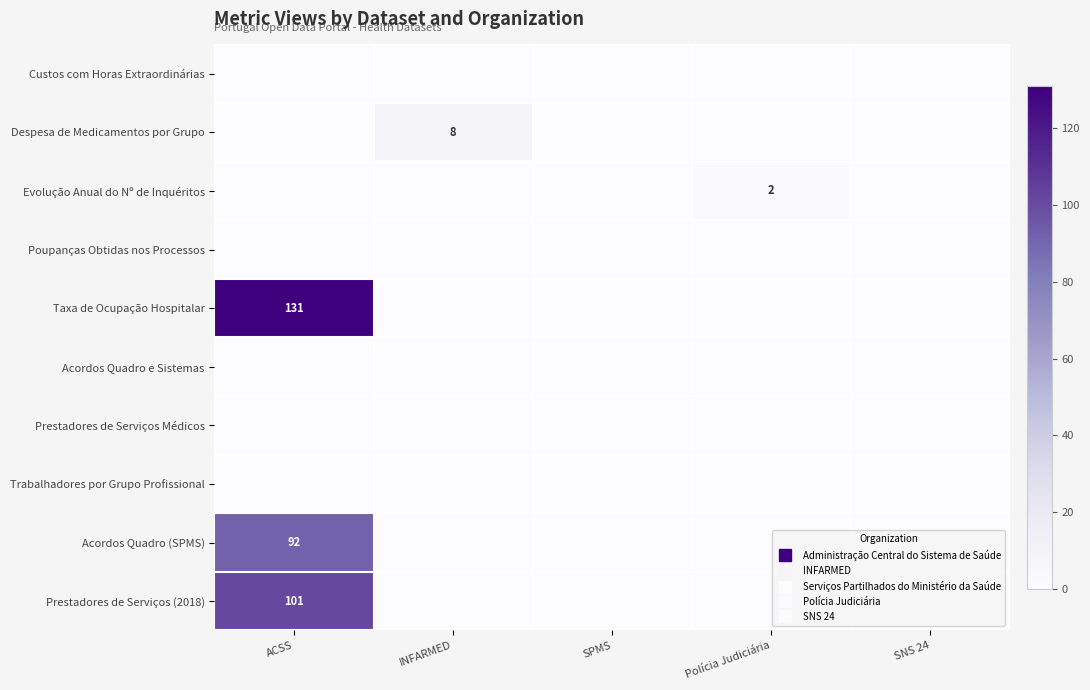

How many categories are shown in the chart?

5